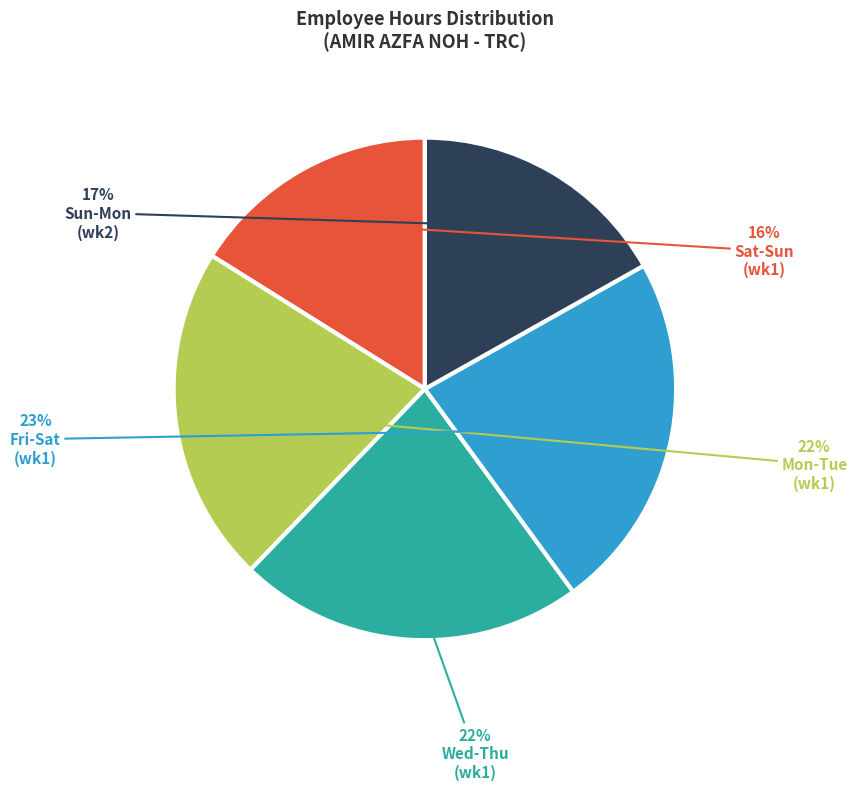

To the nearest percent, what is the average slice percentage?

20%